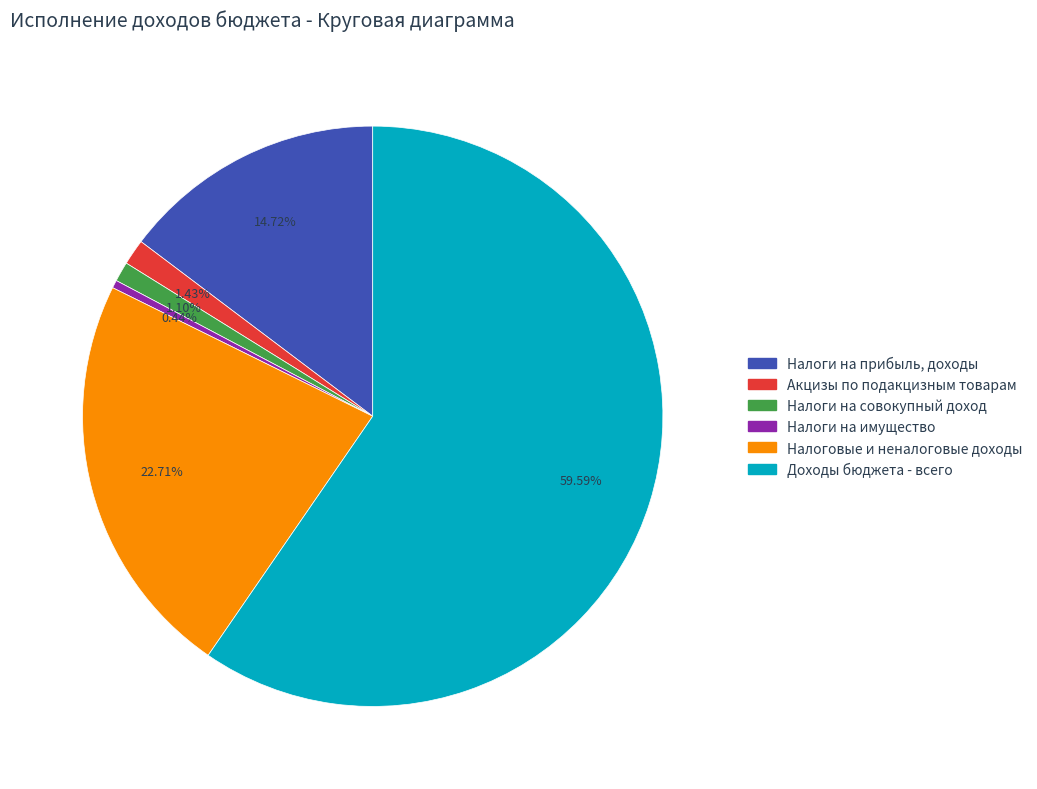

True or false: Налоги на прибыль, доходы accounts for 15% of the total.

True